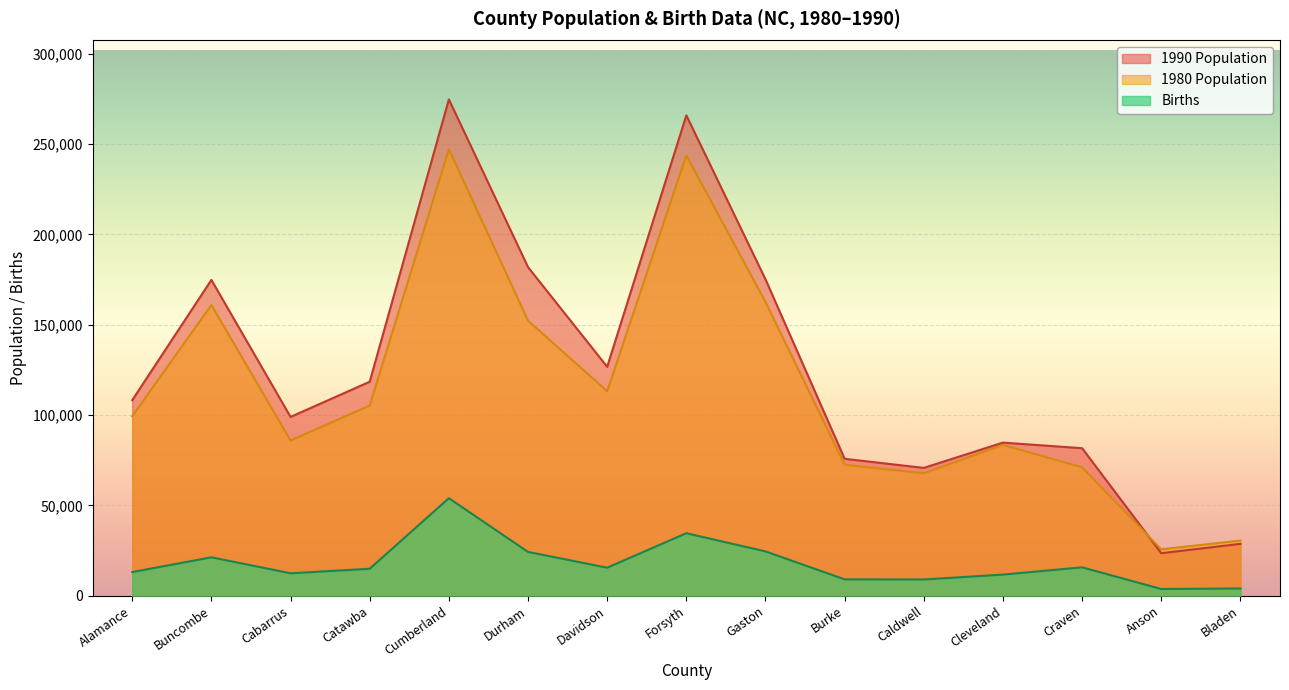

What is the minimum value for 1990 Population?

23474